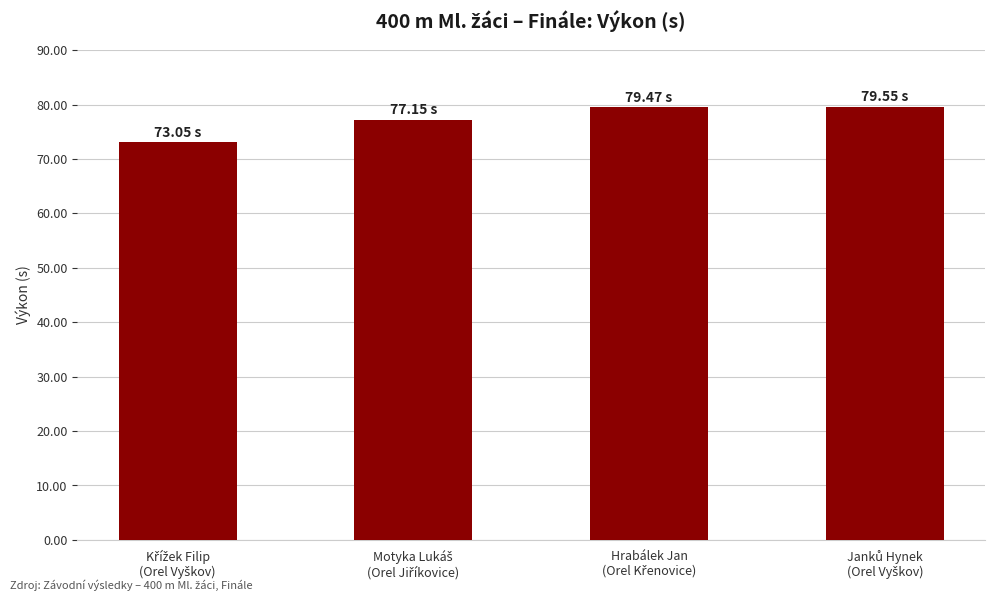

How many data points are less than 79?

2